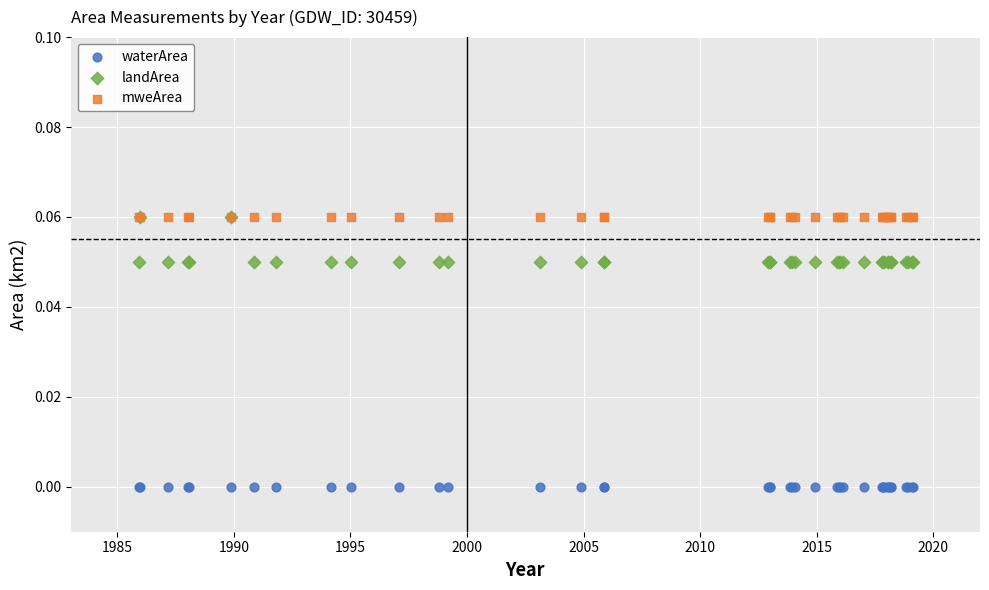

What are all the series names shown in the legend?

waterArea, landArea, mweArea